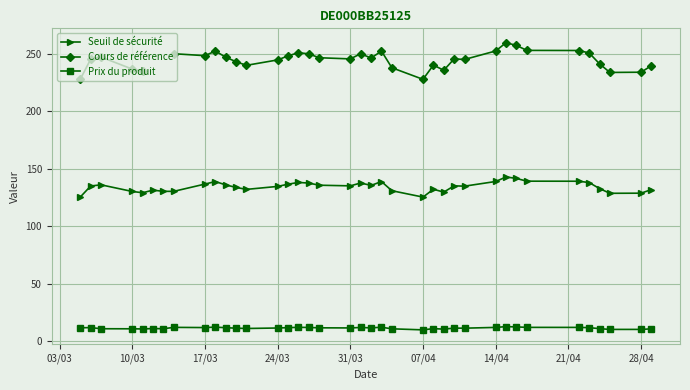

True or false: Seuil de sécurité and Prix du produit cross at least once.

False